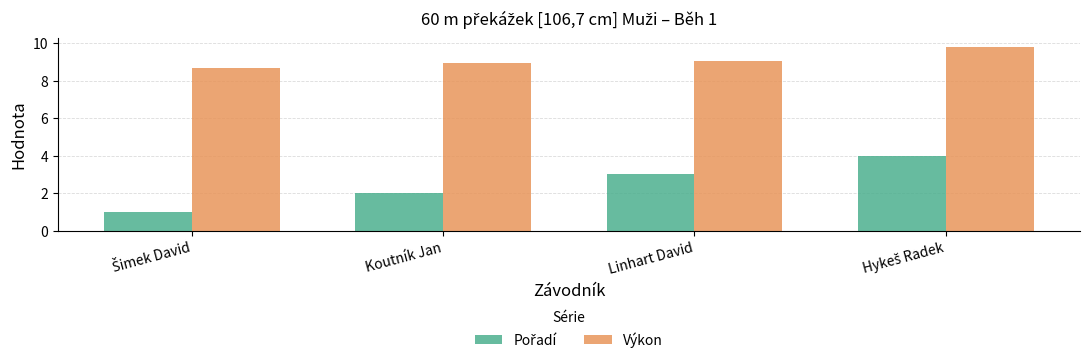

What is the smallest value displayed?

1.0